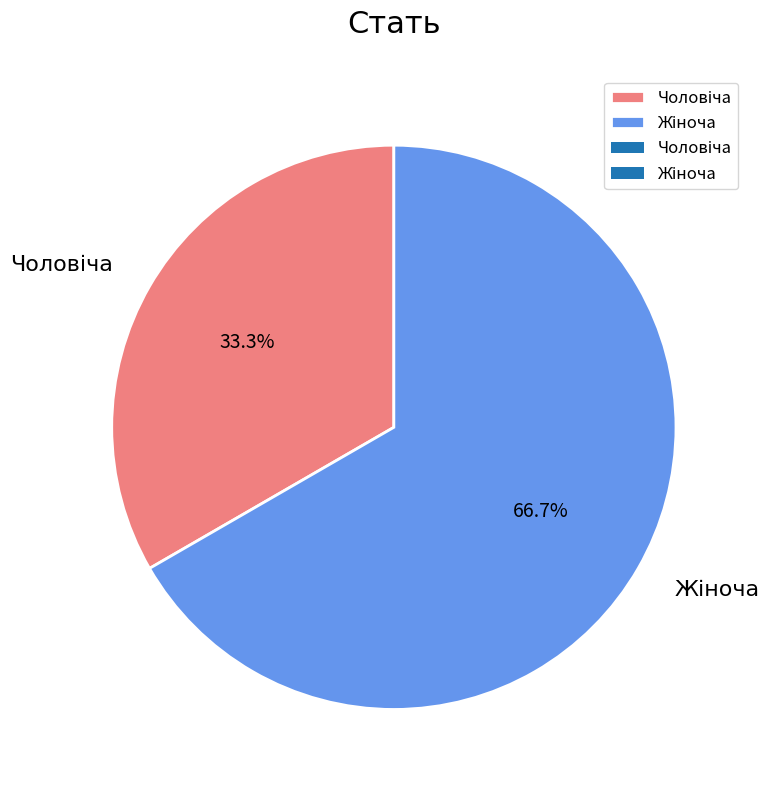

Does any single category account for the majority?

Yes